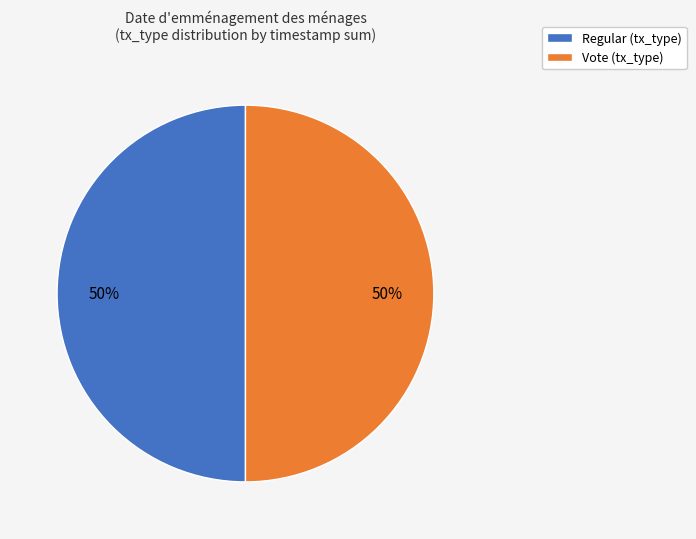

Is it true that Vote is 50% of the pie?

True